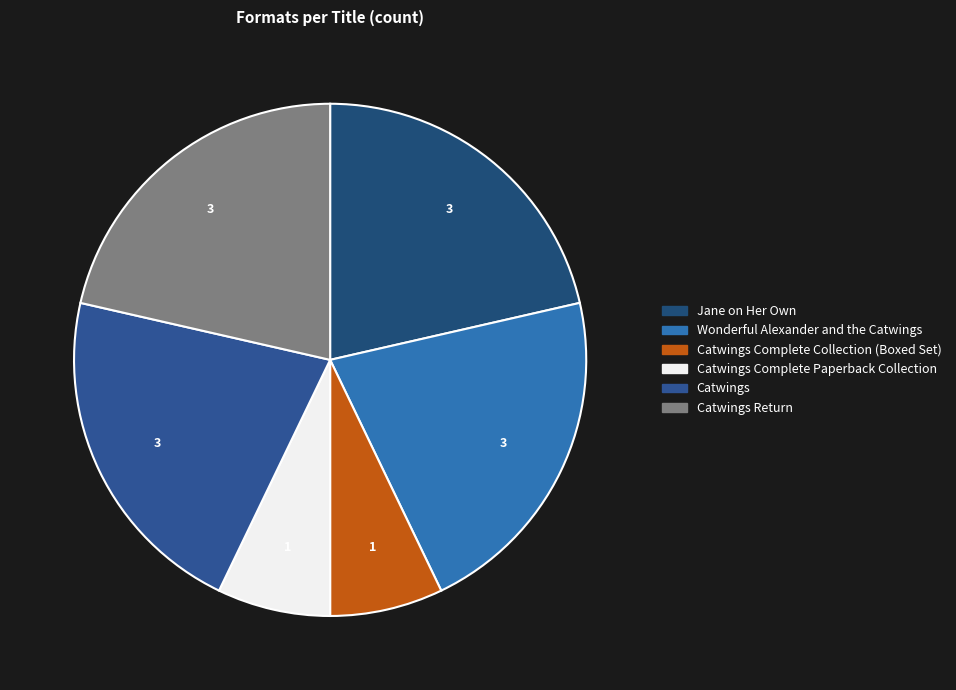

Is the sum of Catwings Return and Catwings Complete Paperback Collection greater than half?

No